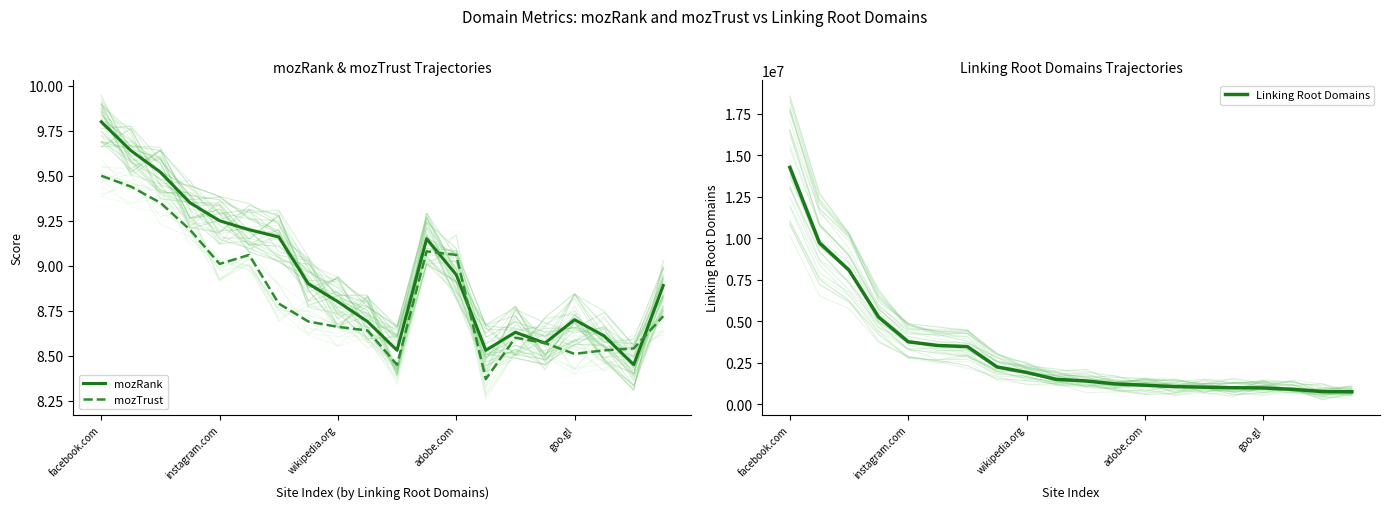

What is the total value across all series at 10?

1417388.0